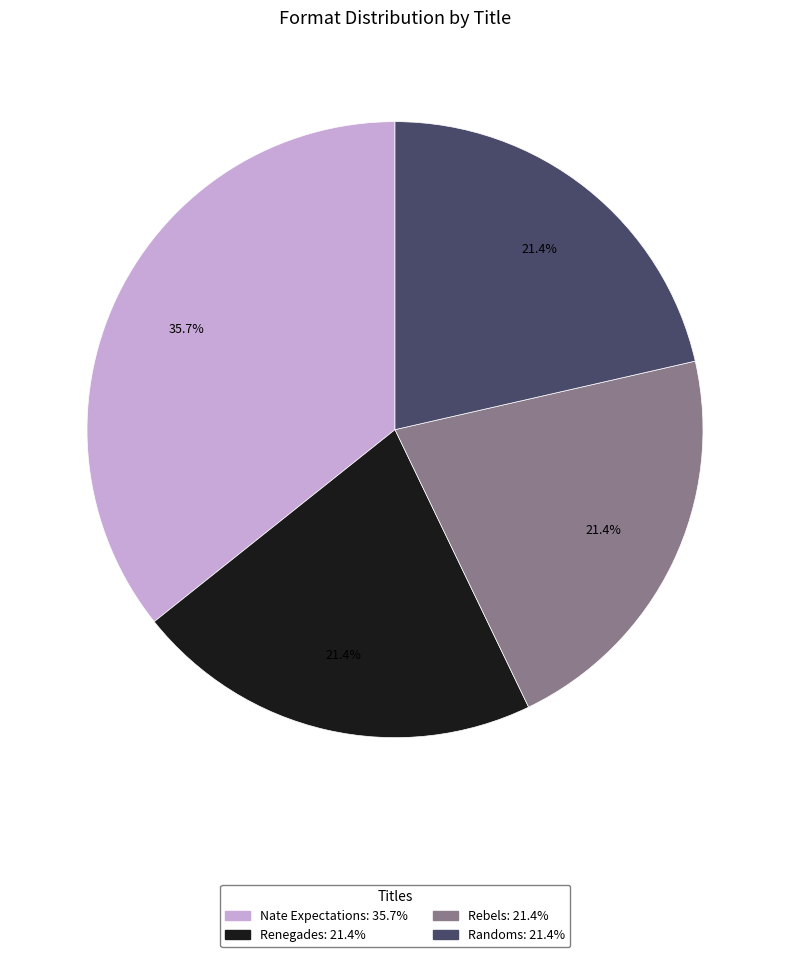

How many slices are in this pie chart?

4